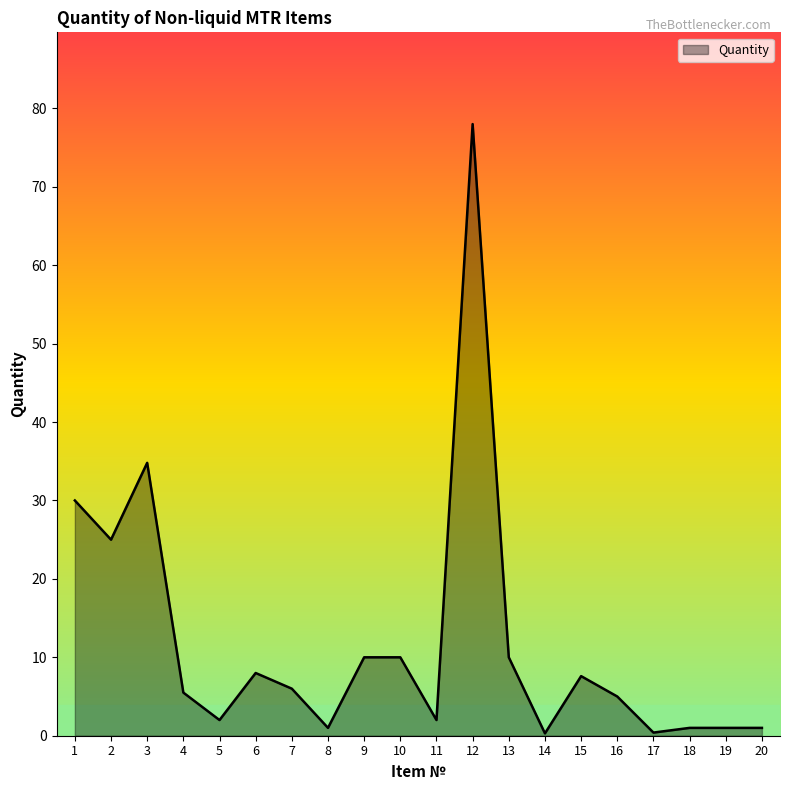

At which category does the data reach its first local valley?

2